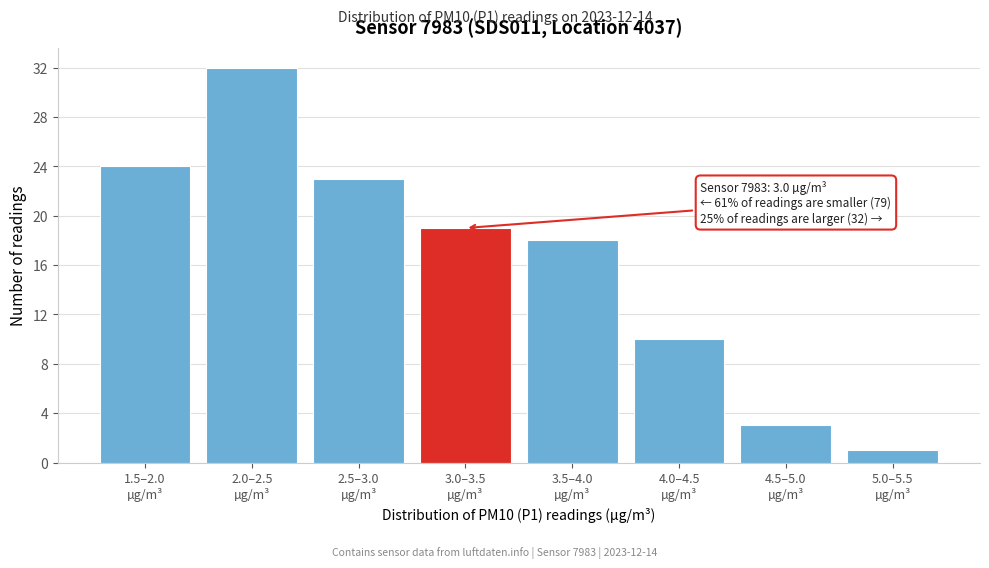

Reading left to right, list all the values displayed in this chart.

24	32	23	19	18	10	3	1